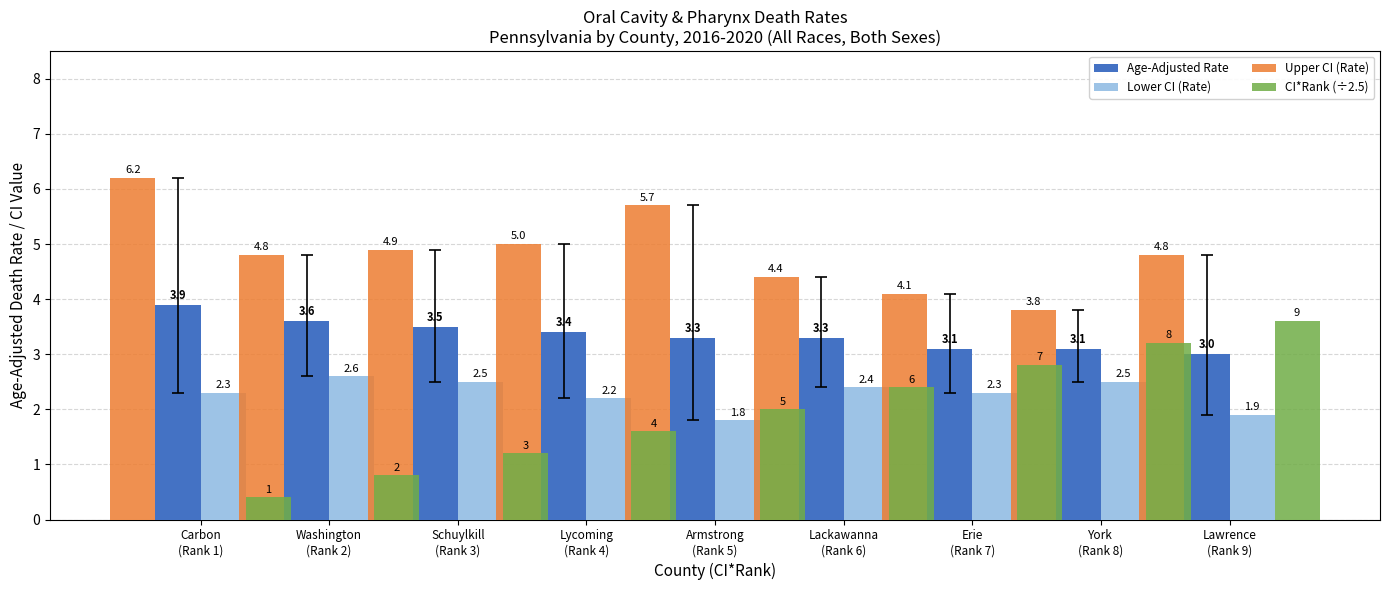

At which category is the sum across all series the highest?

Lawrence
(Rank 9)